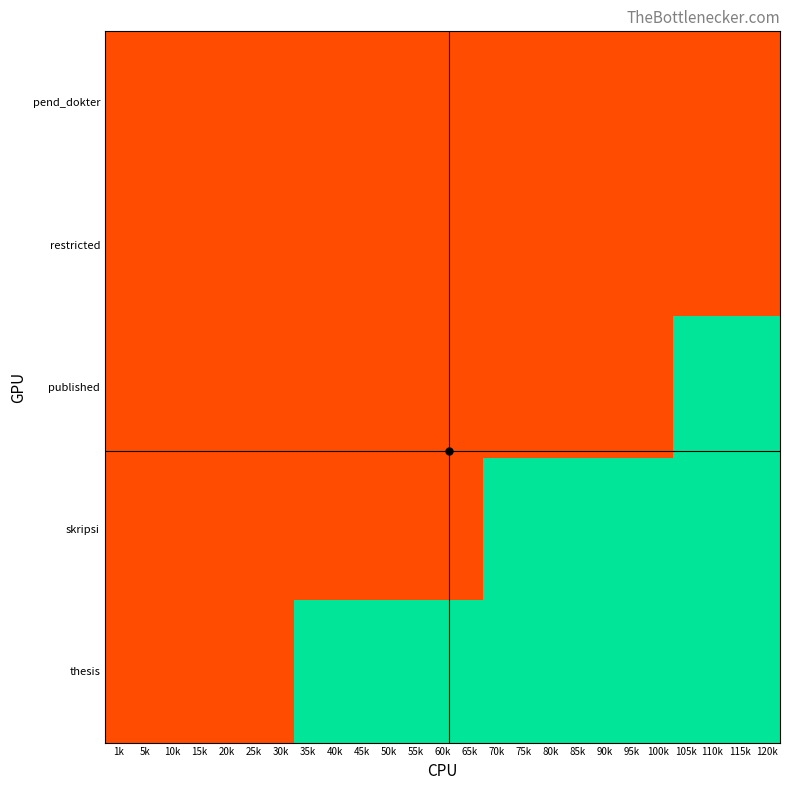

Rank the series at 25k from highest to lowest value.

thesis, pend_dokter, restricted, published, skripsi